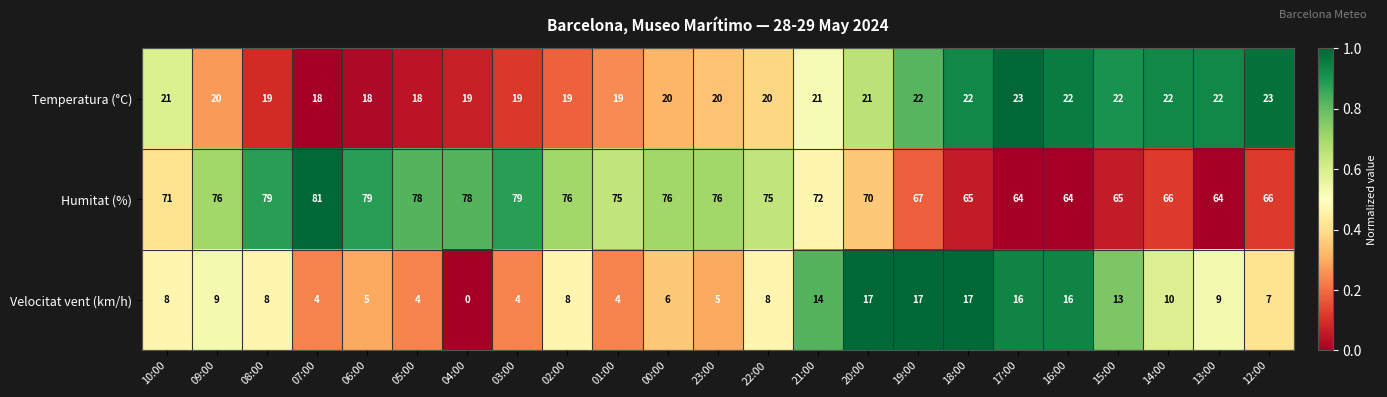

What is the approximate value of Temperatura (°C) at 03:00?

19